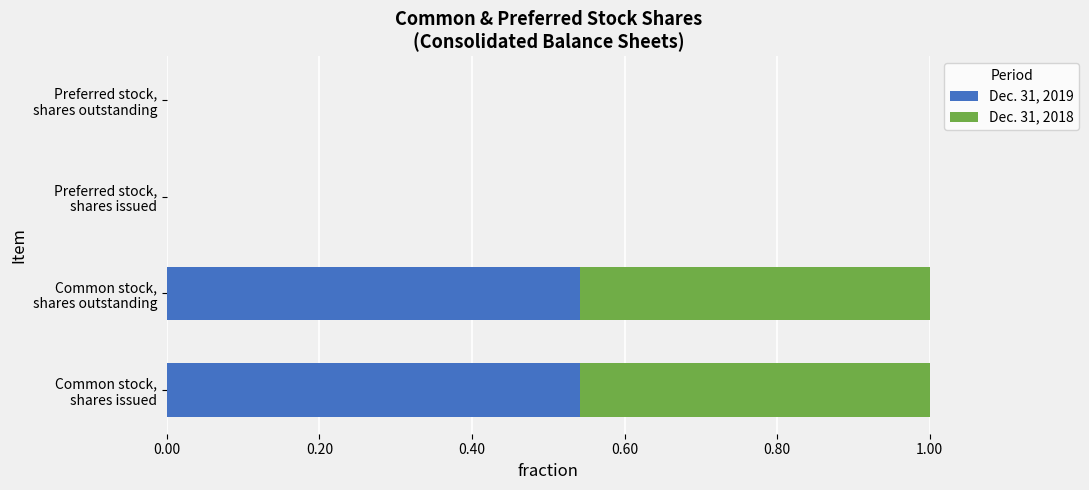

List the series in order of their peak value, lowest first.

Dec. 31, 2018, Dec. 31, 2019